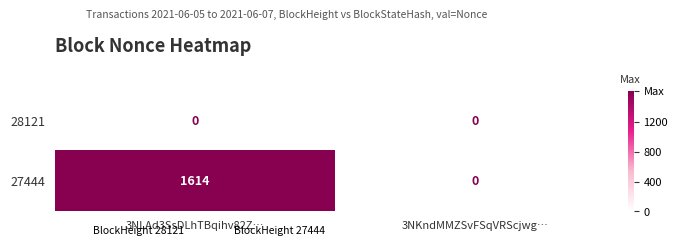

What is the maximum value shown in the chart?

1614